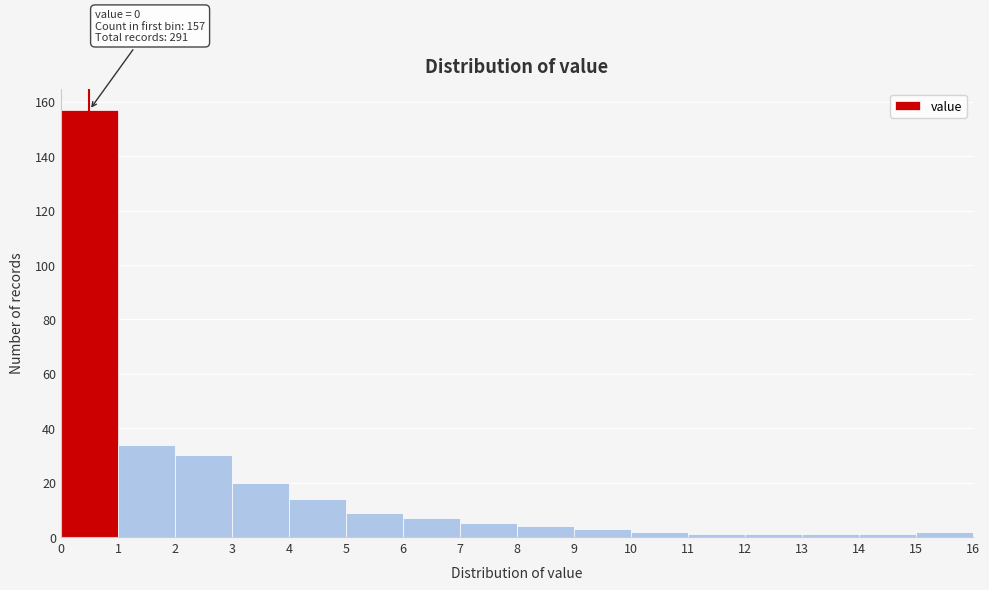

Over which range of the x-axis is the bar tallest?

0 to 1